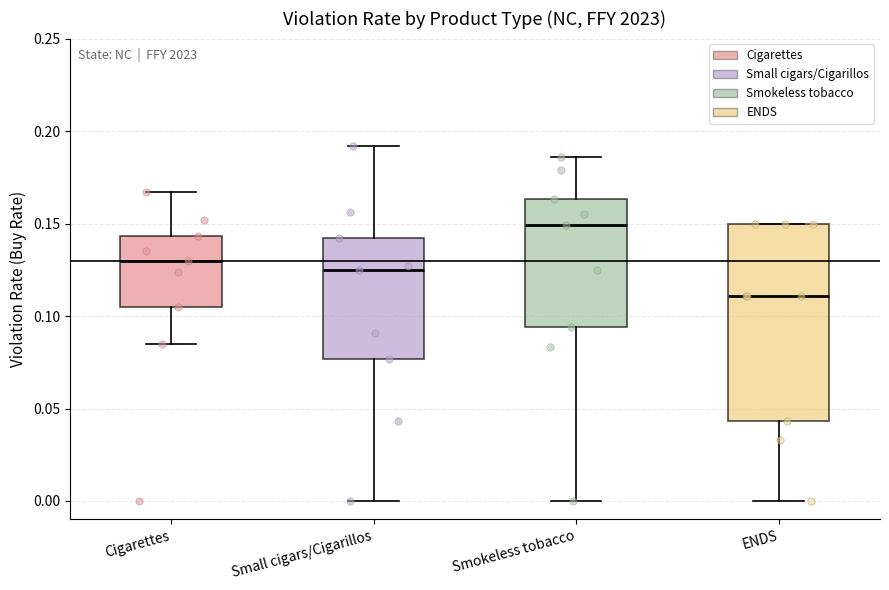

Reading left to right, read every box against the y-axis: the position of its median line, the range the box covers, and the ends of its whiskers. The values are not printed on the chart, so give them approximately, as read against the axis.

Cigarettes: median 0.130, box 0.105 to 0.145, whiskers 0.085 to 0.165
Small cigars/Cigarillos: median 0.125, box 0.075 to 0.140, whiskers 0.000 to 0.190
Smokeless tobacco: median 0.150, box 0.095 to 0.165, whiskers 0.000 to 0.185
ENDS: median 0.110, box 0.045 to 0.150, whiskers 0.000 to 0.150